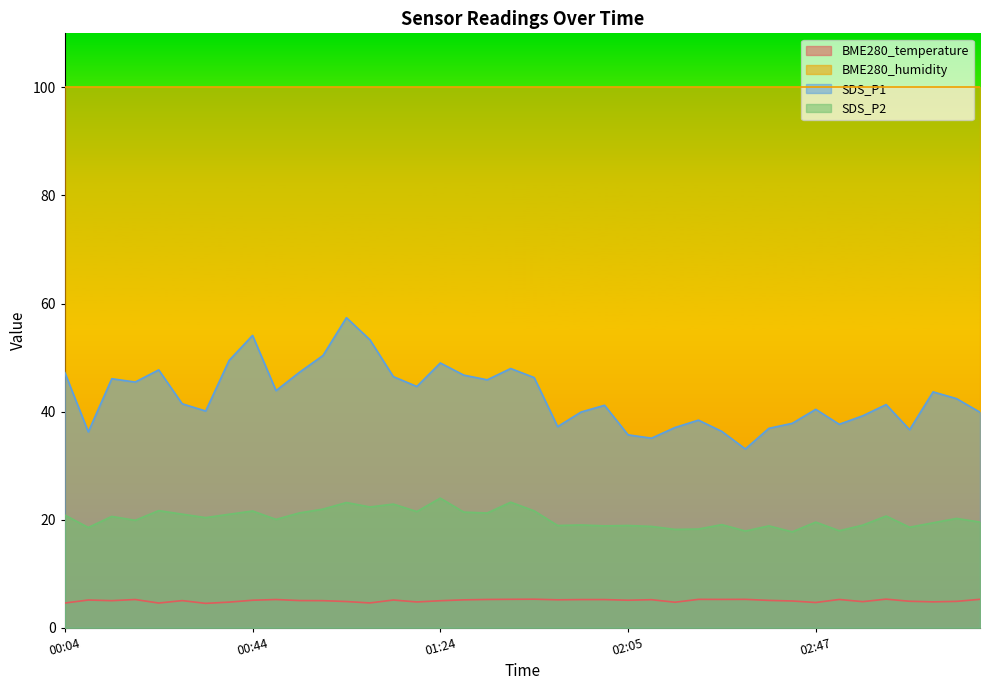

True or false: BME280_temperature has a value of 8.0 at 01:09.

False